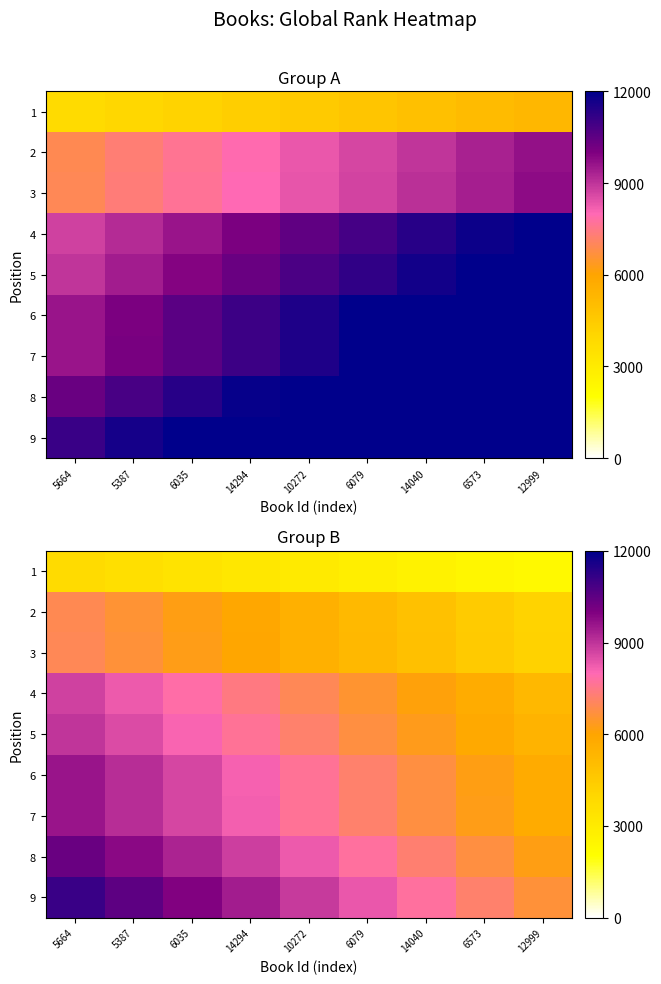

What is the average value of the 5 series?

7198.4